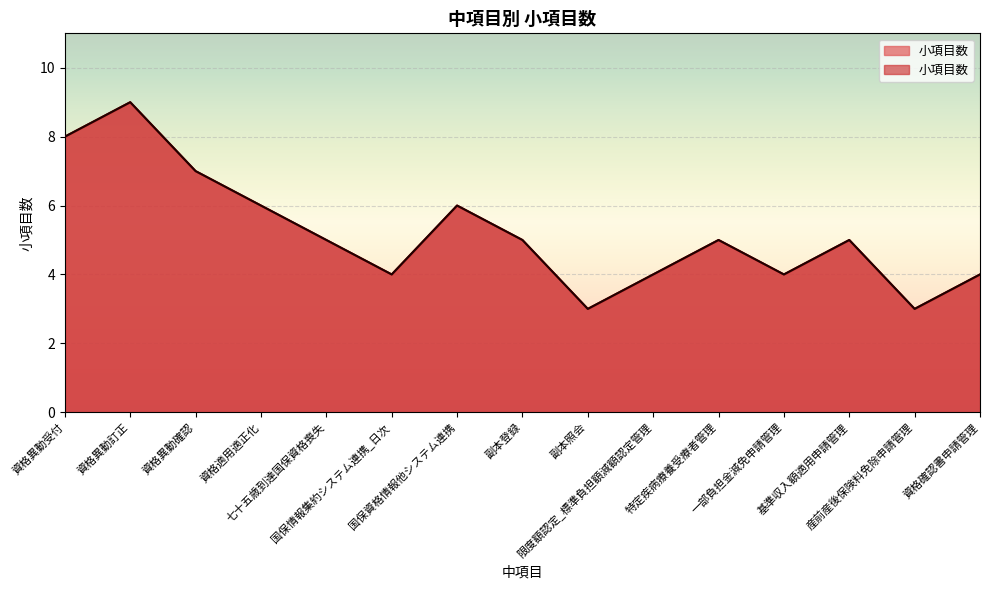

What is the difference between the maximum and minimum values?

6